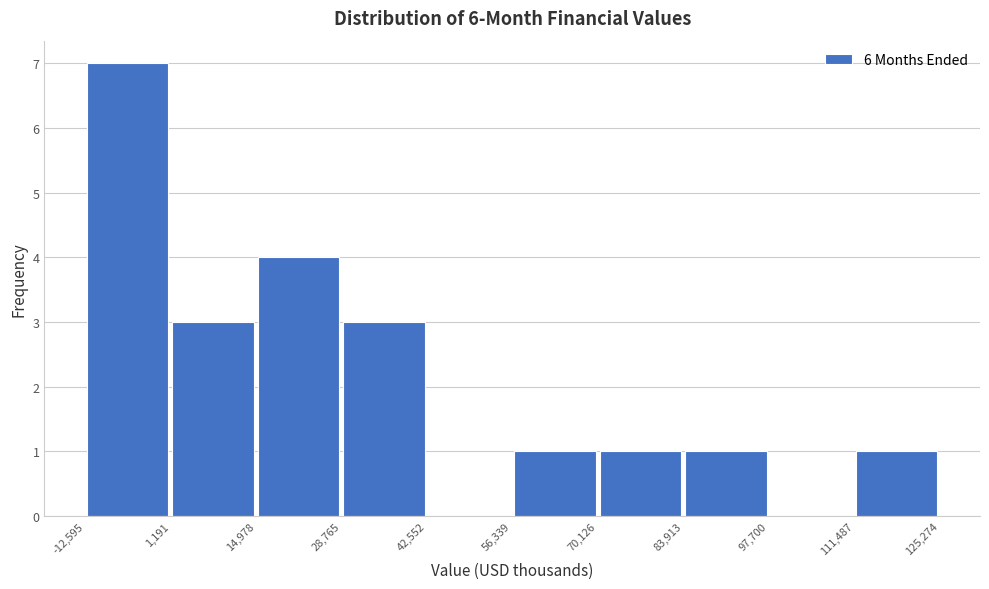

How tall is the bar that spans 111,487 to 125,274 on the x-axis? The values are not printed on the chart, so give them approximately, as read against the axis.

1